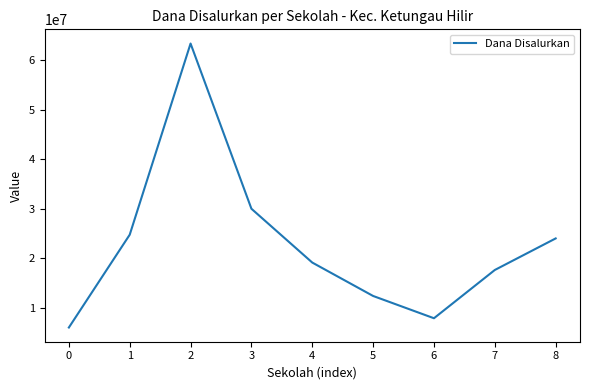

Between 0 and 3, which is larger?

3